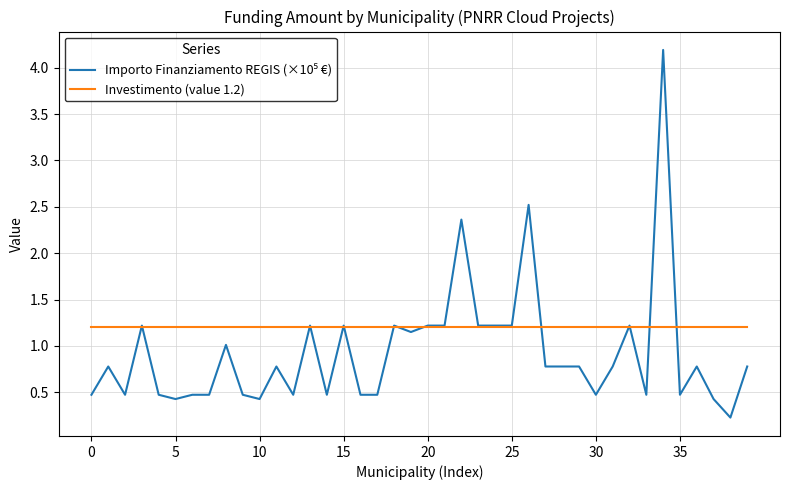

What is the maximum value shown in the chart?

4.2